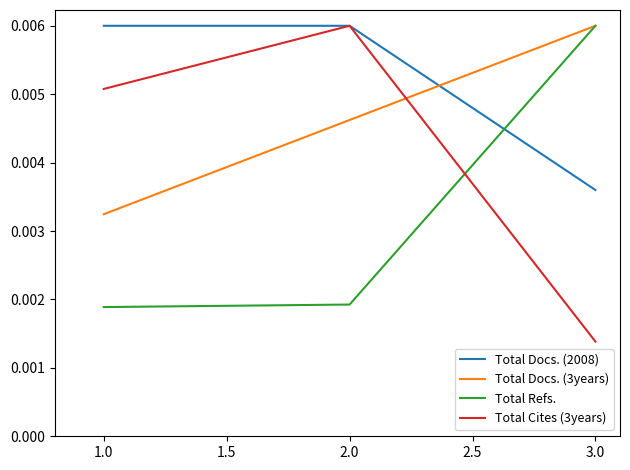

Rank the series at 1.0 from highest to lowest value.

Total Docs. (2008), Total Cites (3years), Total Docs. (3years), Total Refs.